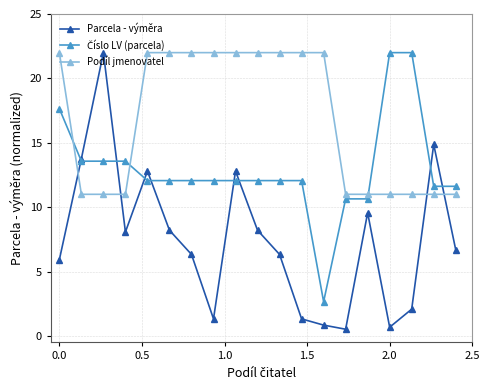

Which series has the largest total across all categories?

Podíl jmenovatel